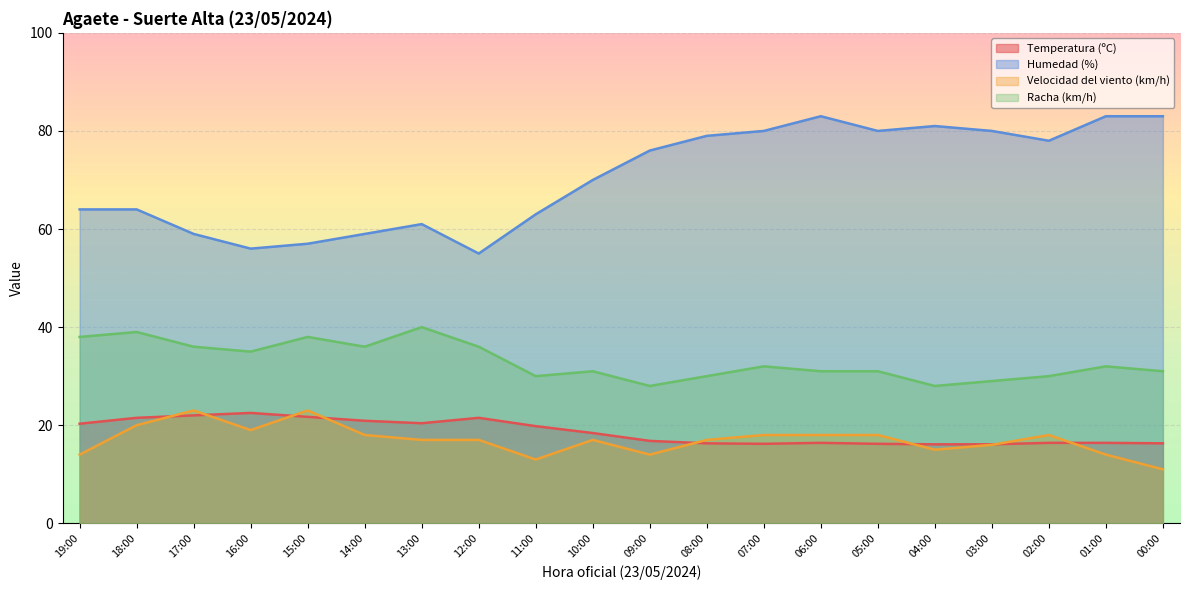

What is the average value of the Racha (km/h) series?

33.0